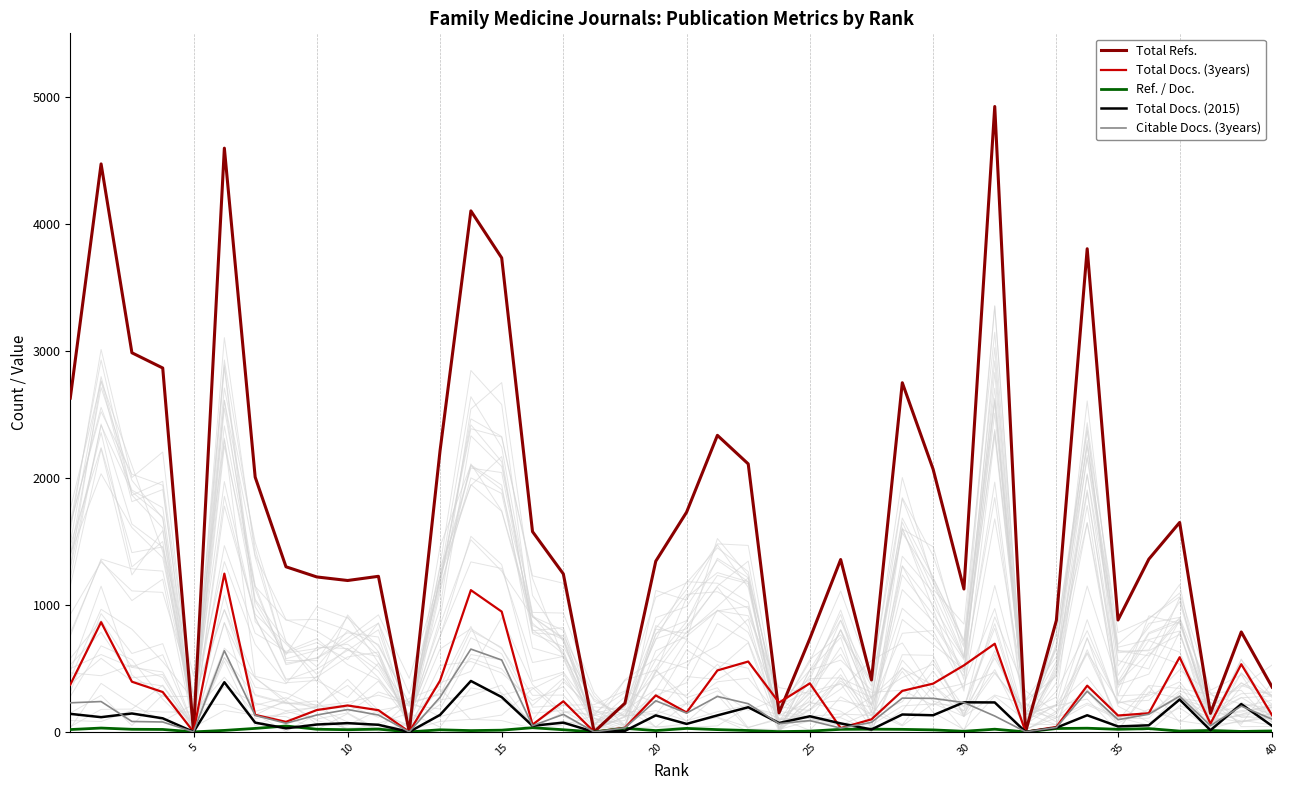

What is the sum of all Total Docs. (2015) values?

4445.0